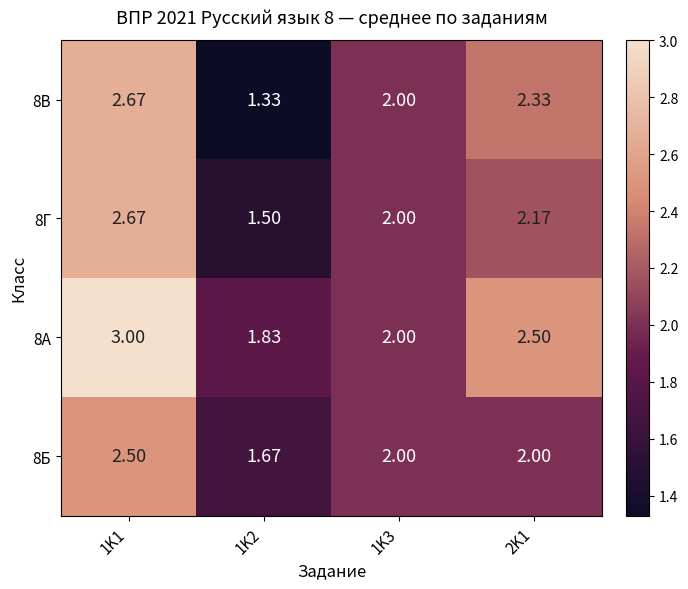

Rank the series at 2K1 from lowest to highest value.

8Б, 8Г, 8В, 8А